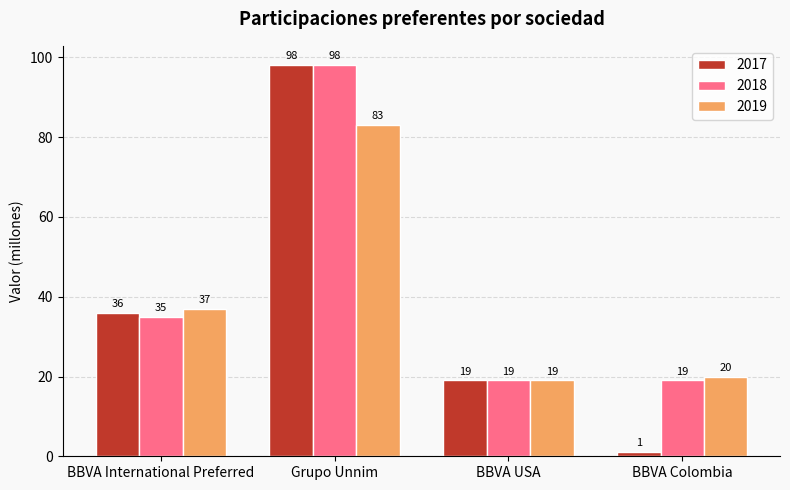

What is the difference between the 2019 values at Grupo Unnim and BBVA Colombia?

63